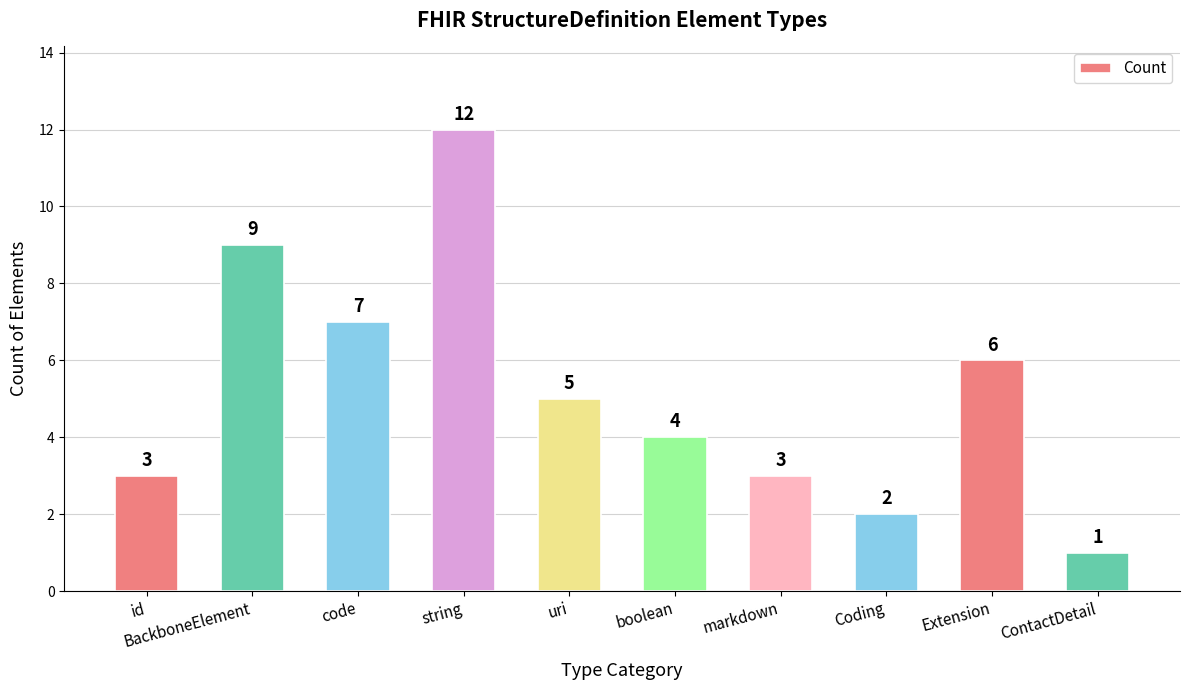

Which category has the highest value across all series?

string